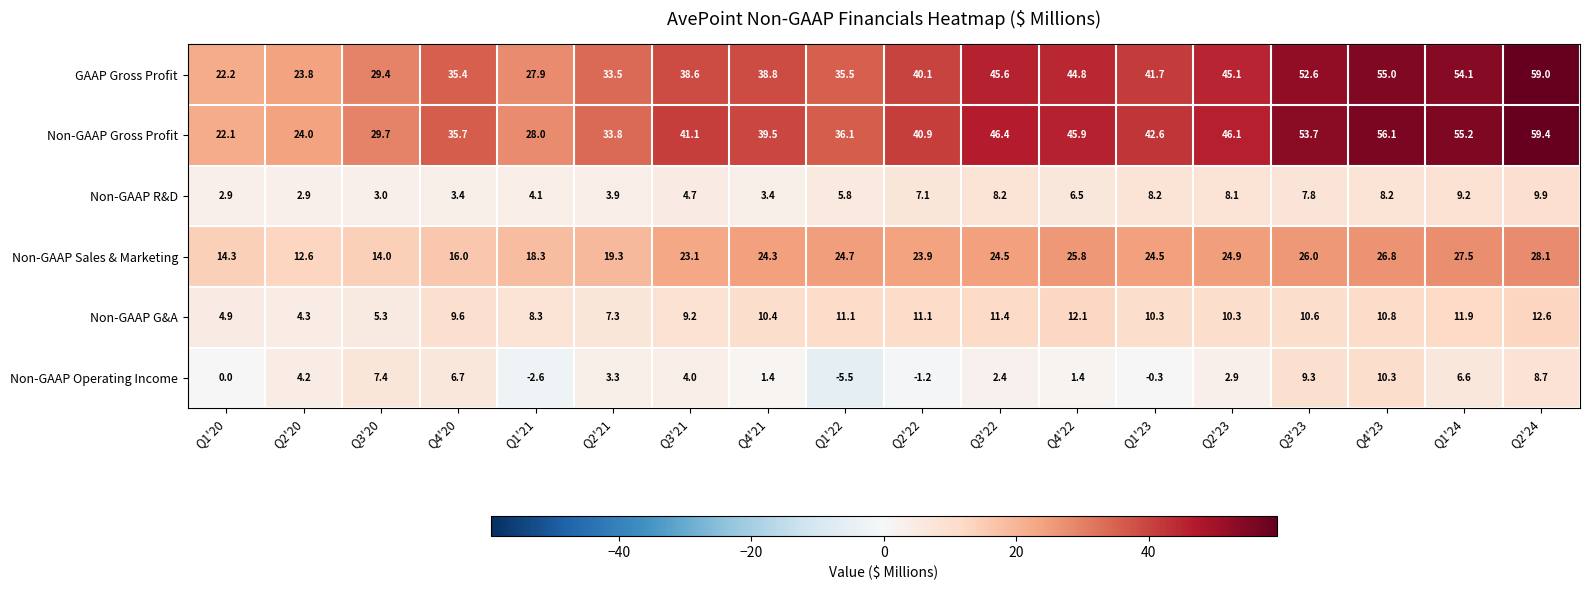

What is the spread (max minus min) of values at Q1'23?

42.9